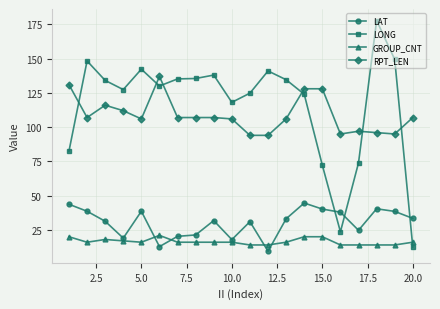

What is the difference between the maximum and minimum values in the GROUP_CNT series?

7.0